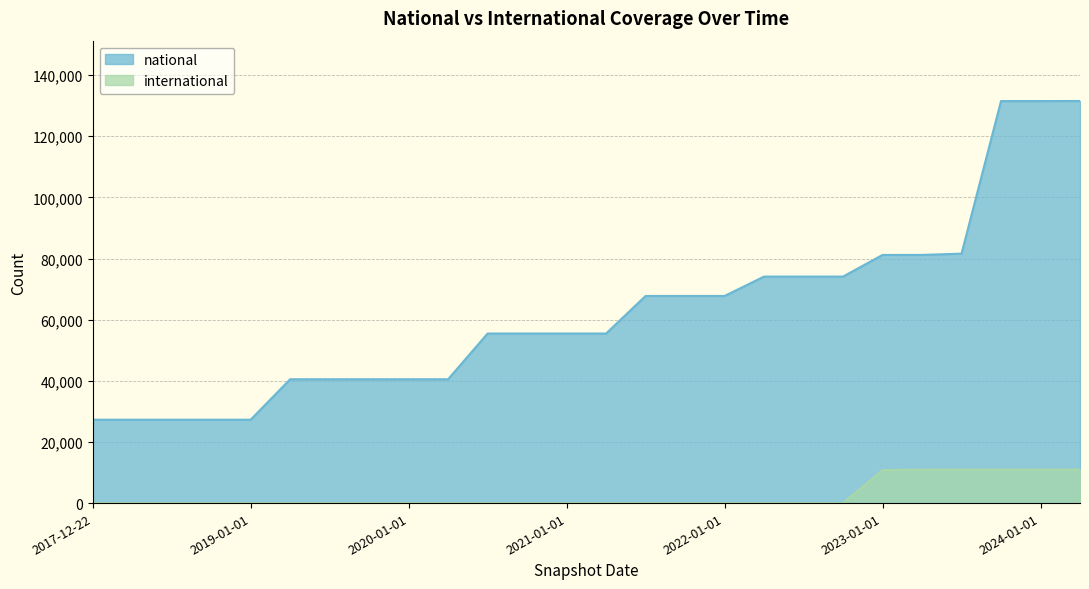

Which series has the largest range (max minus min)?

national